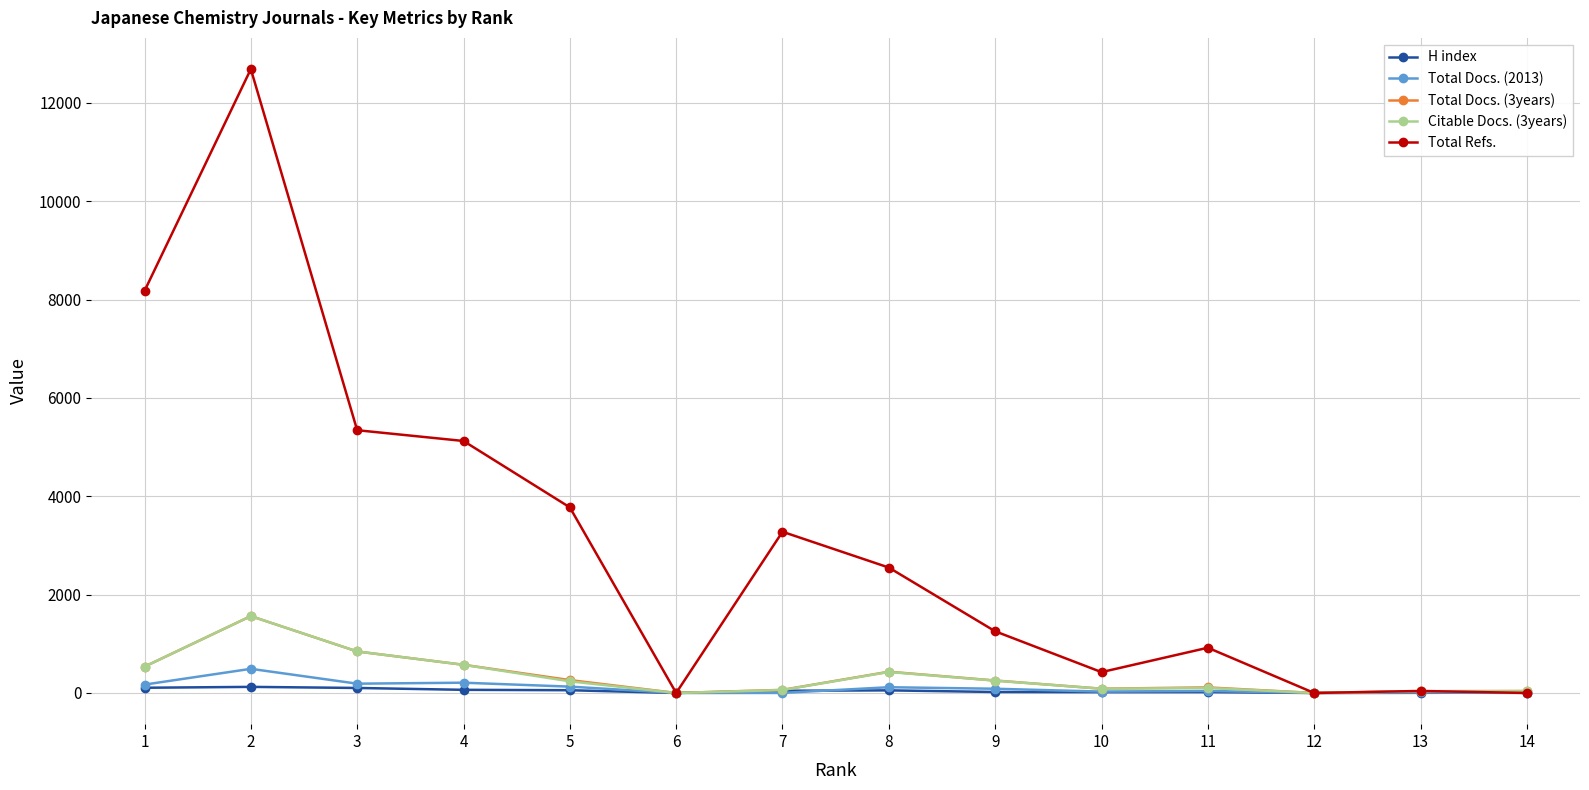

Which series has the largest total across all categories?

Total Refs.